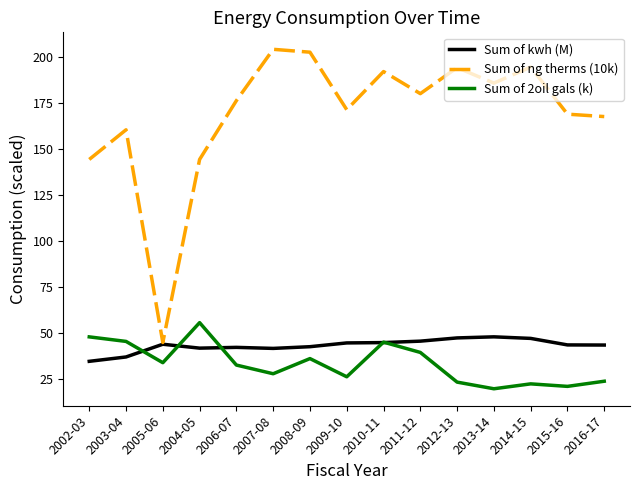

What is the minimum value shown in the chart?

19.7